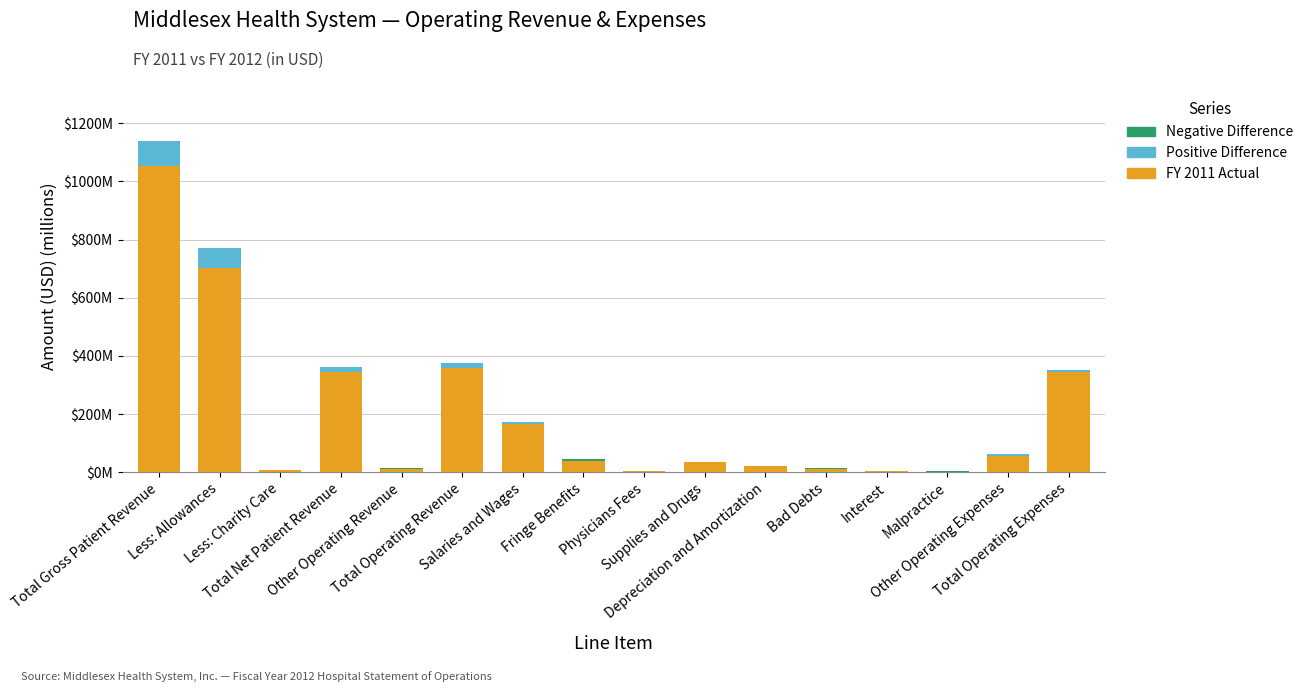

How many bars are there in each group?

3